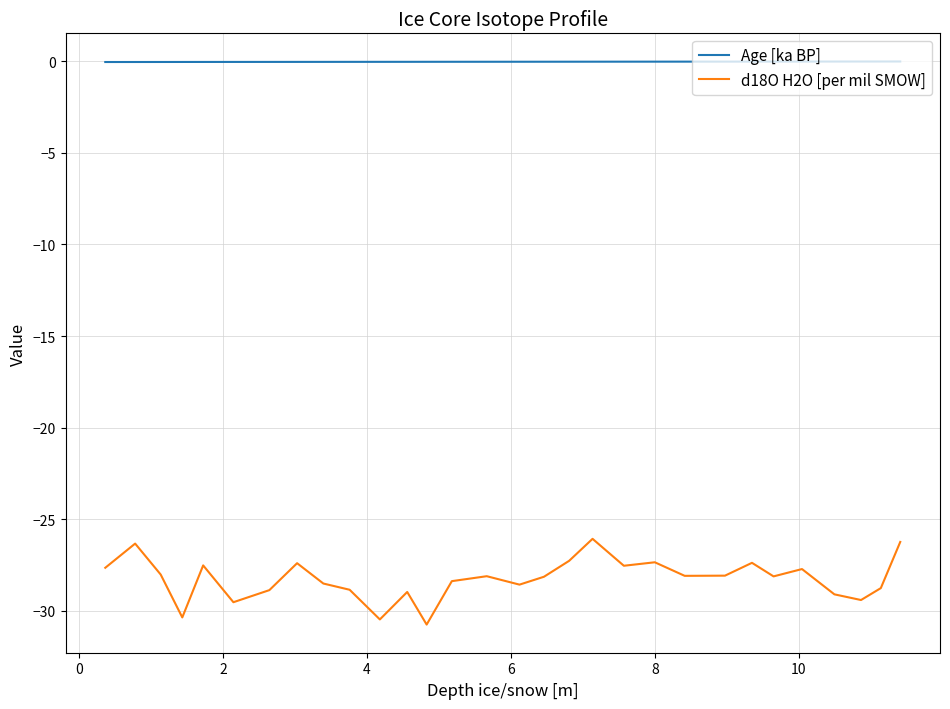

What is the highest value of the d18O H2O [per mil SMOW] series?

-26.1